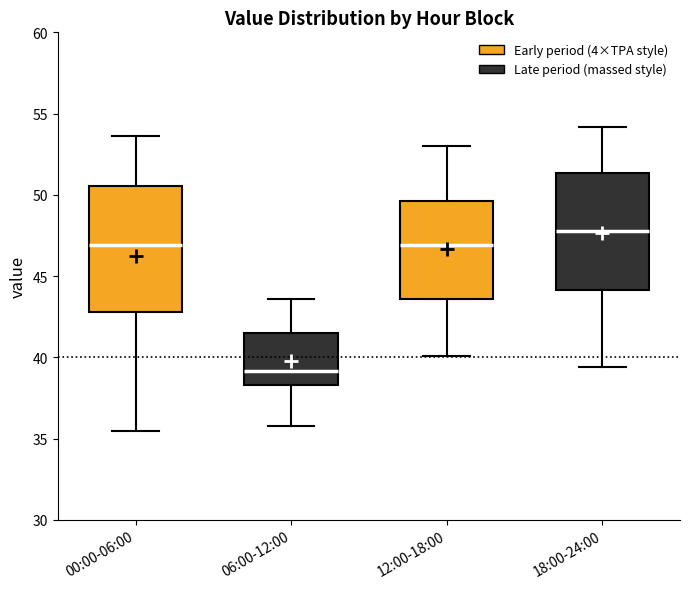

Reading left to right, read every box against the y-axis: the position of its median line, the range the box covers, and the ends of its whiskers. The values are not printed on the chart, so give them approximately, as read against the axis.

00:00-06:00: median 47.0, box 43.0 to 50.5, whiskers 35.5 to 53.5
06:00-12:00: median 39.0, box 38.5 to 41.5, whiskers 36.0 to 43.5
12:00-18:00: median 47.0, box 43.5 to 49.5, whiskers 40.0 to 53.0
18:00-24:00: median 48.0, box 44.0 to 51.5, whiskers 39.5 to 54.0